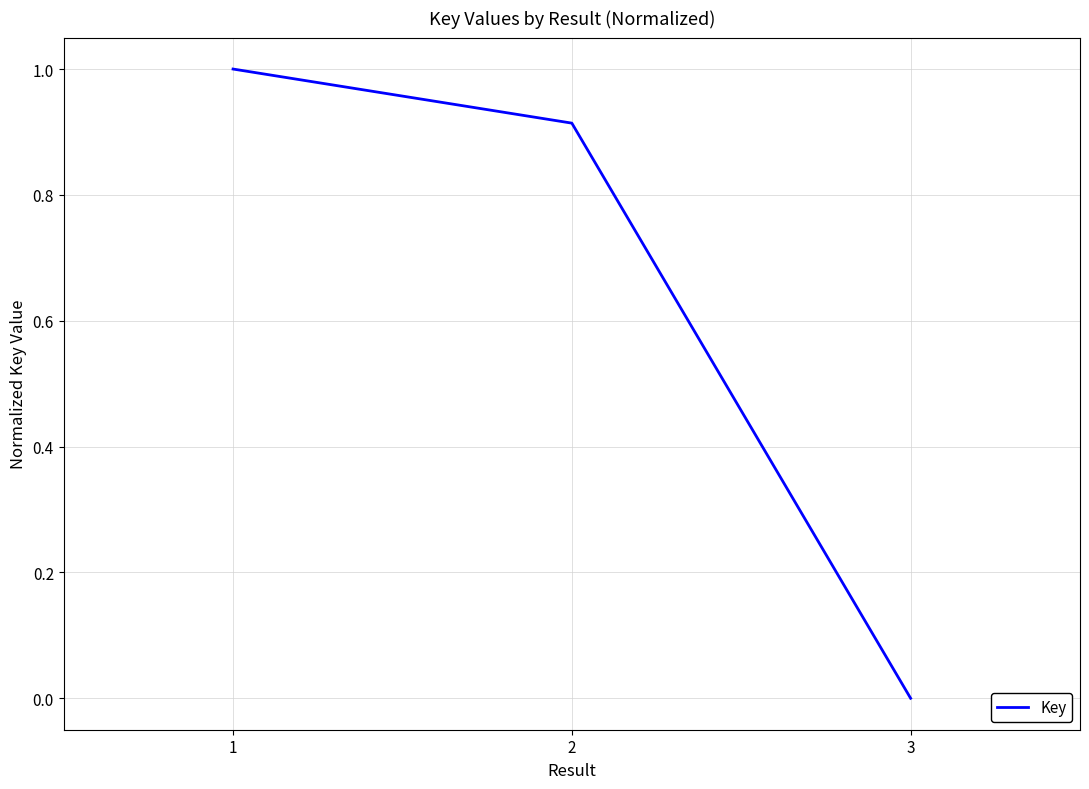

What is the change in value from 1 to 2?

-0.1